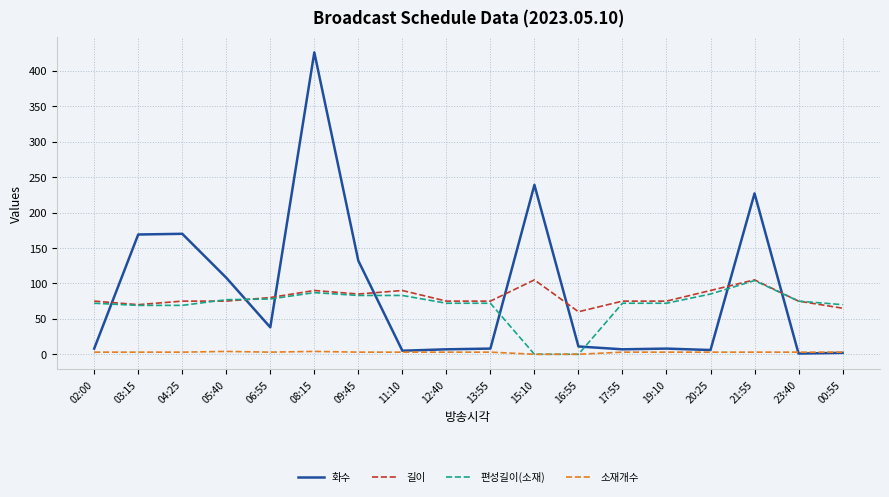

Is it true that 편성길이(소재) equals 21 at 12:40?

False